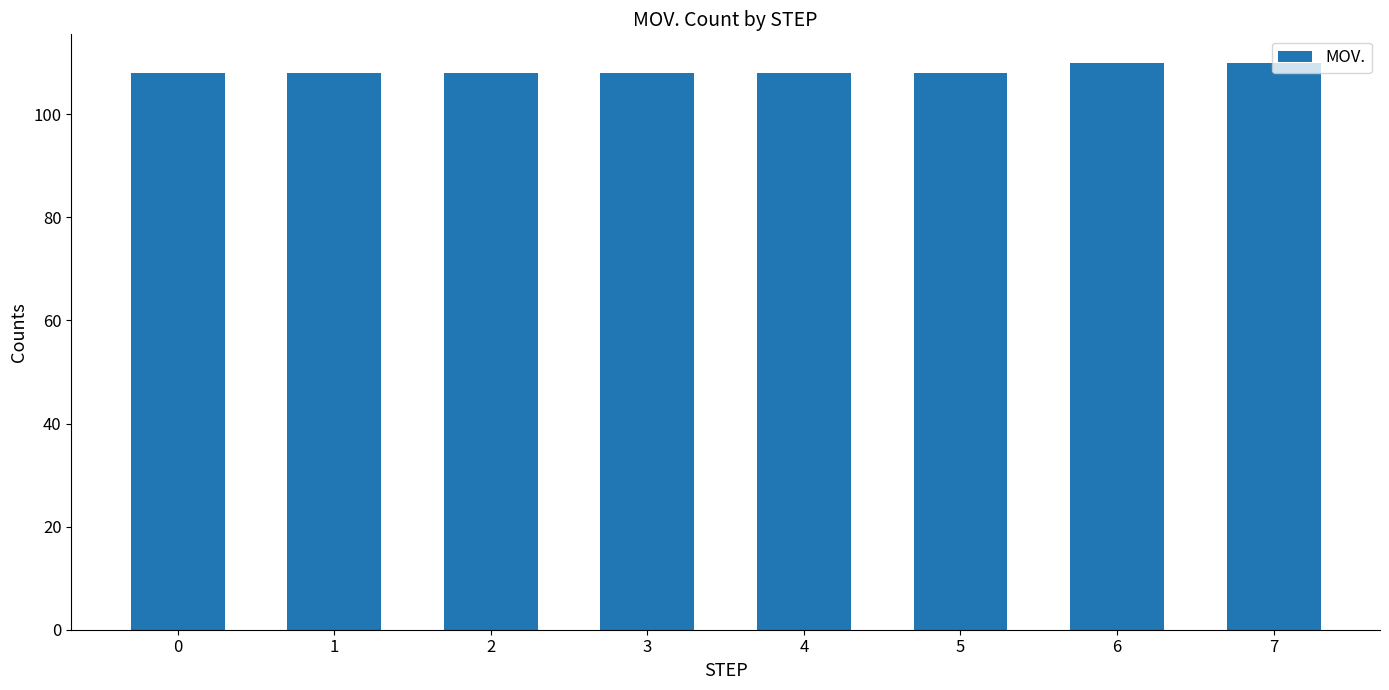

What is the sum of the values at 0 and 1?

216